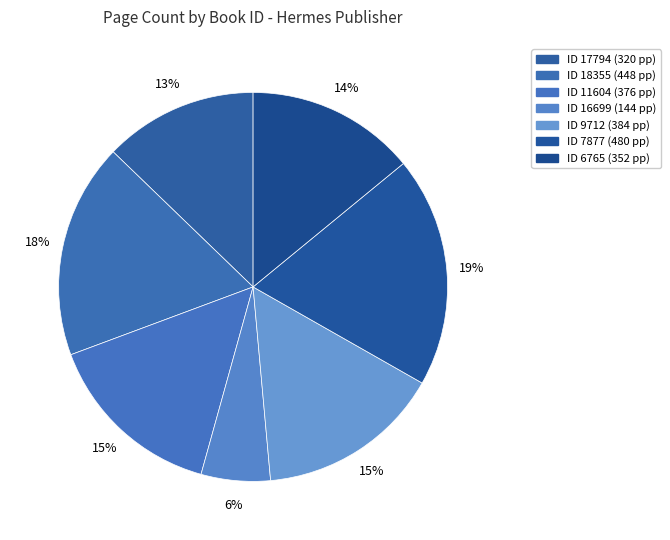

What is the largest slice in the pie chart?

7877